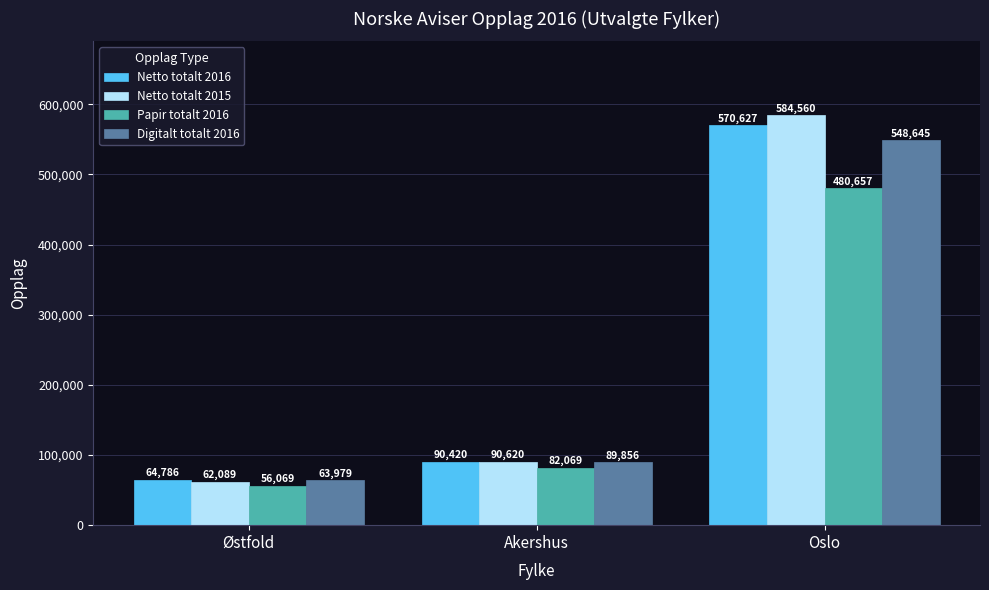

What is the sum of all Digitalt totalt 2016 values?

702480